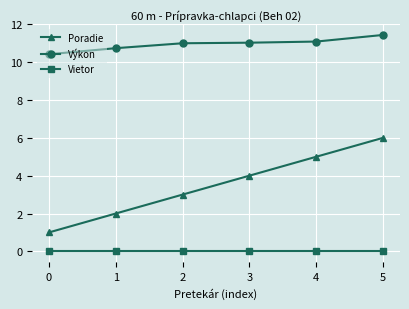

What is the difference between the second highest and minimum values in the Výkon series?

0.7